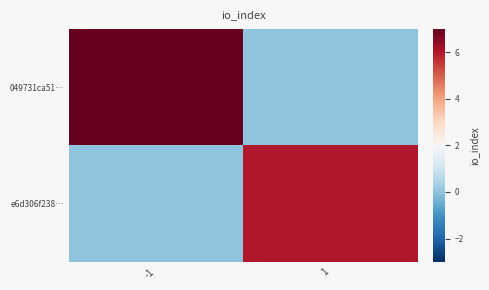

Reading left to right, extract all data points from this chart.

049731ca51…: -1=7	1=0
e6d306f238…: -1=0	1=6